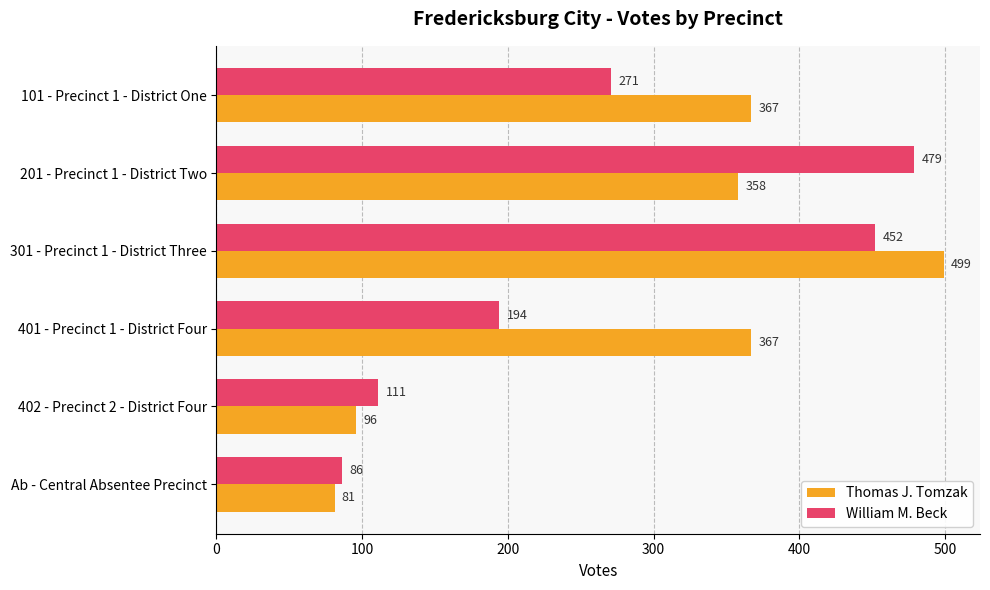

What is the minimum value shown in the chart?

81